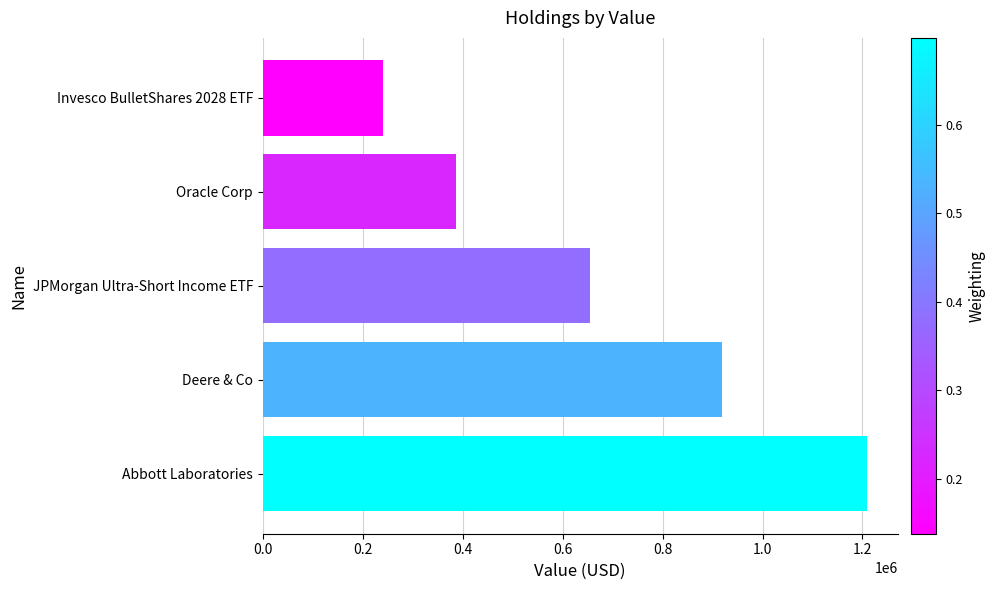

Is it true that the value at Deere & Co is 251946?

False